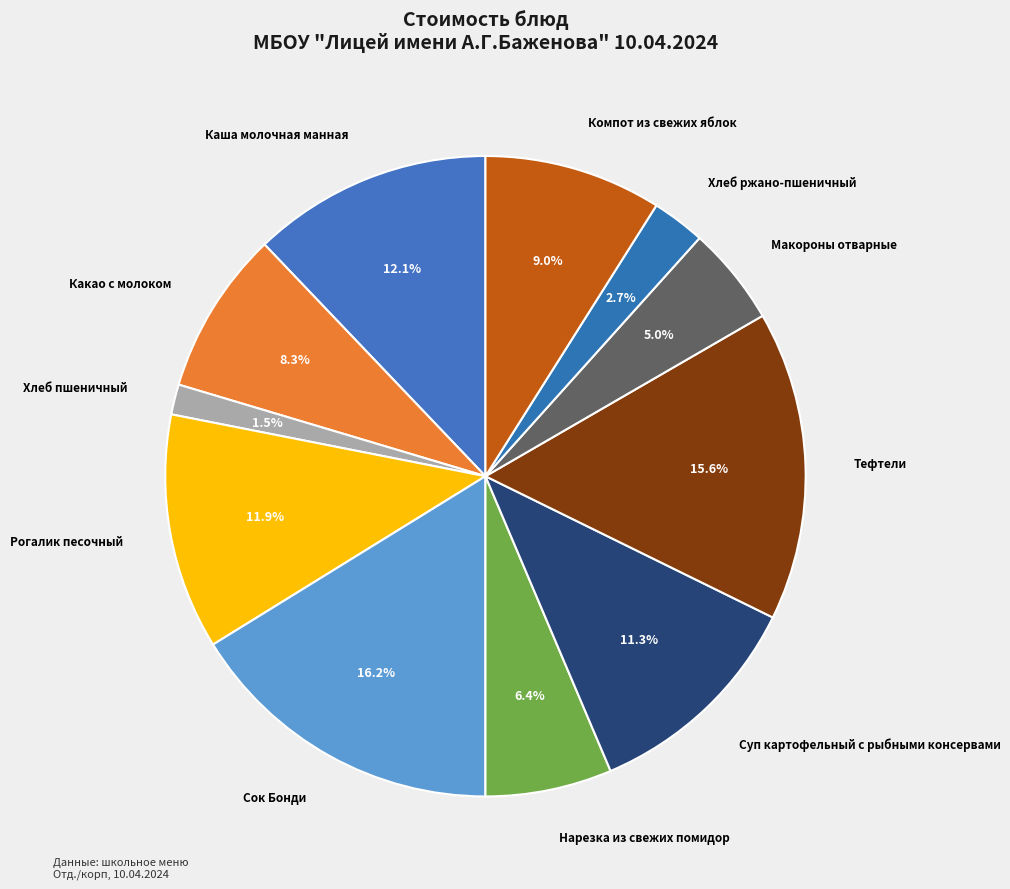

How many slices are in this pie chart?

11